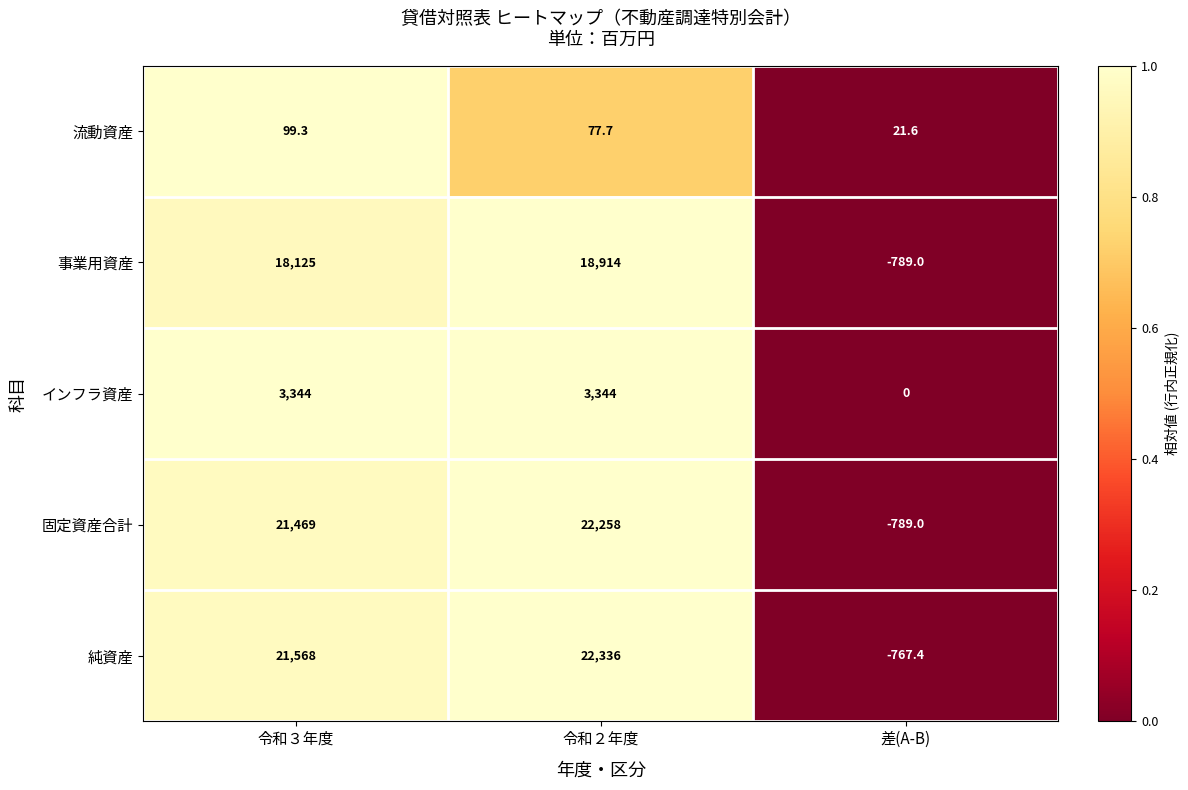

At how many categories does at least one series exceed 0?

3